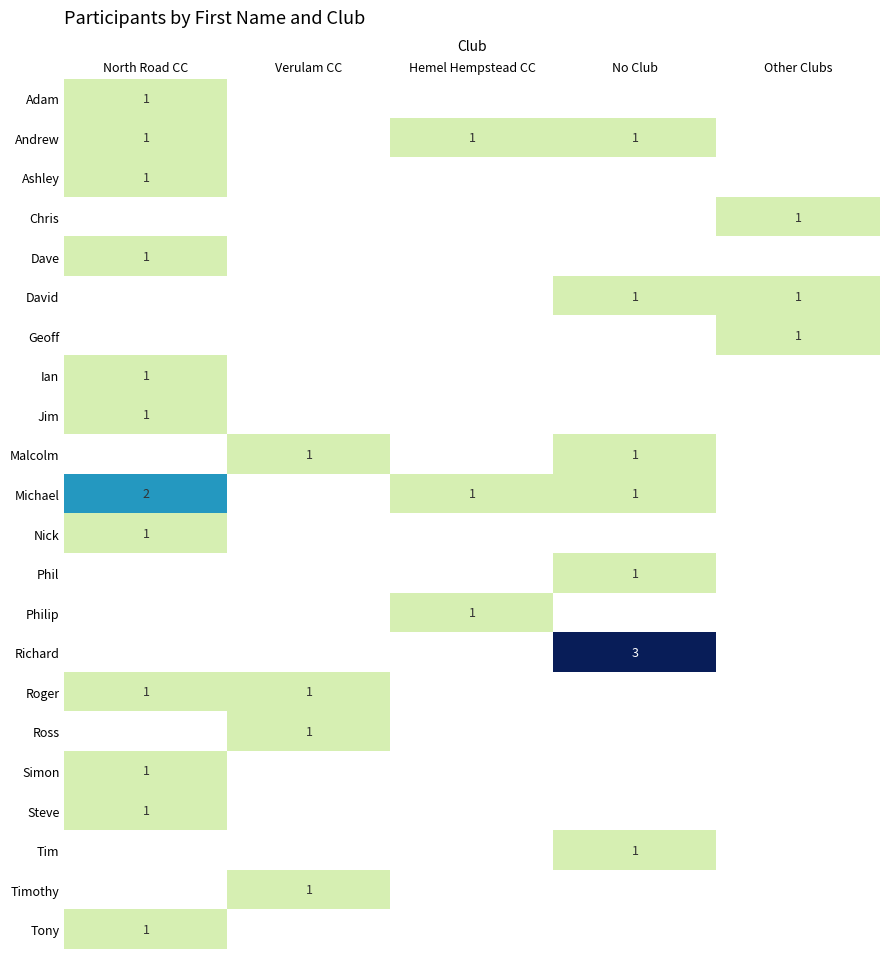

True or false: Nick has a value of 2 at North Road CC.

False